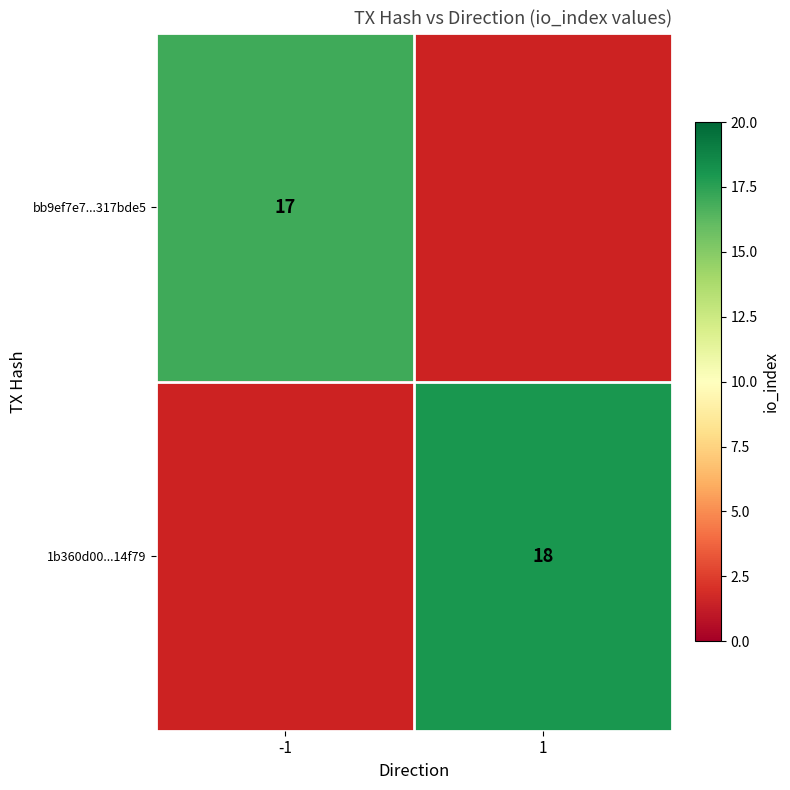

At how many categories does at least one series exceed 17?

1